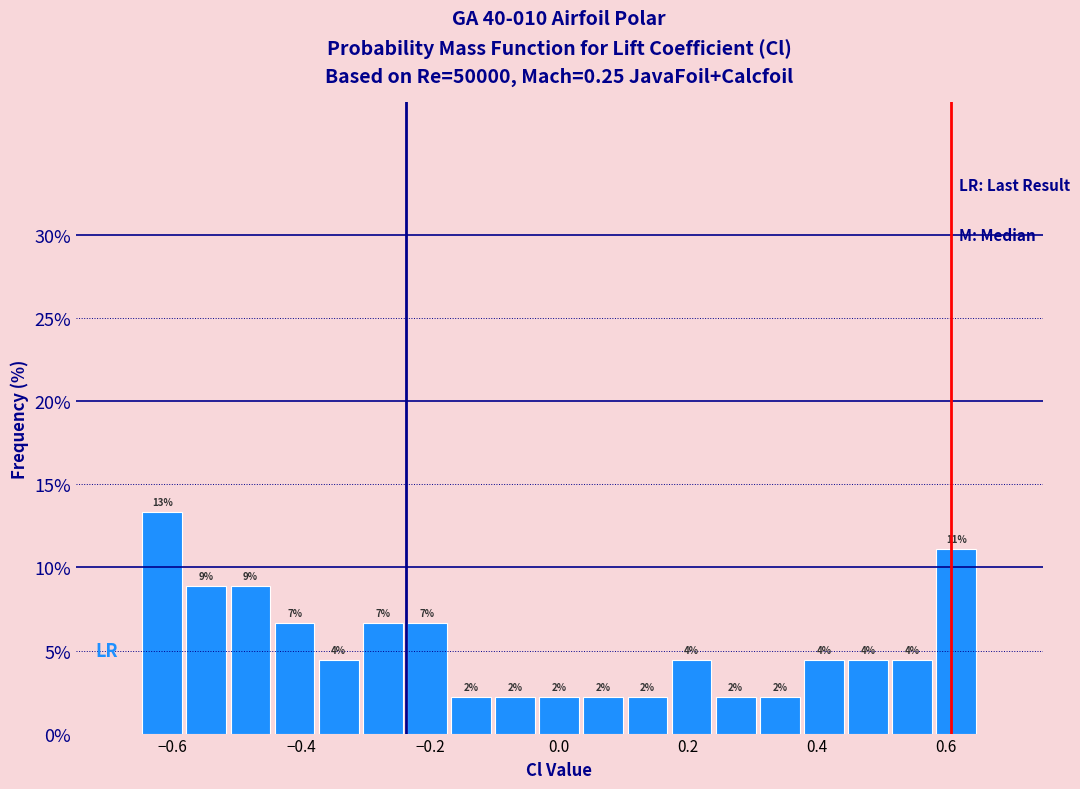

Around what value on the x-axis is the tallest bar? Give the approximate position of its centre, as read against the axis.

-0.62